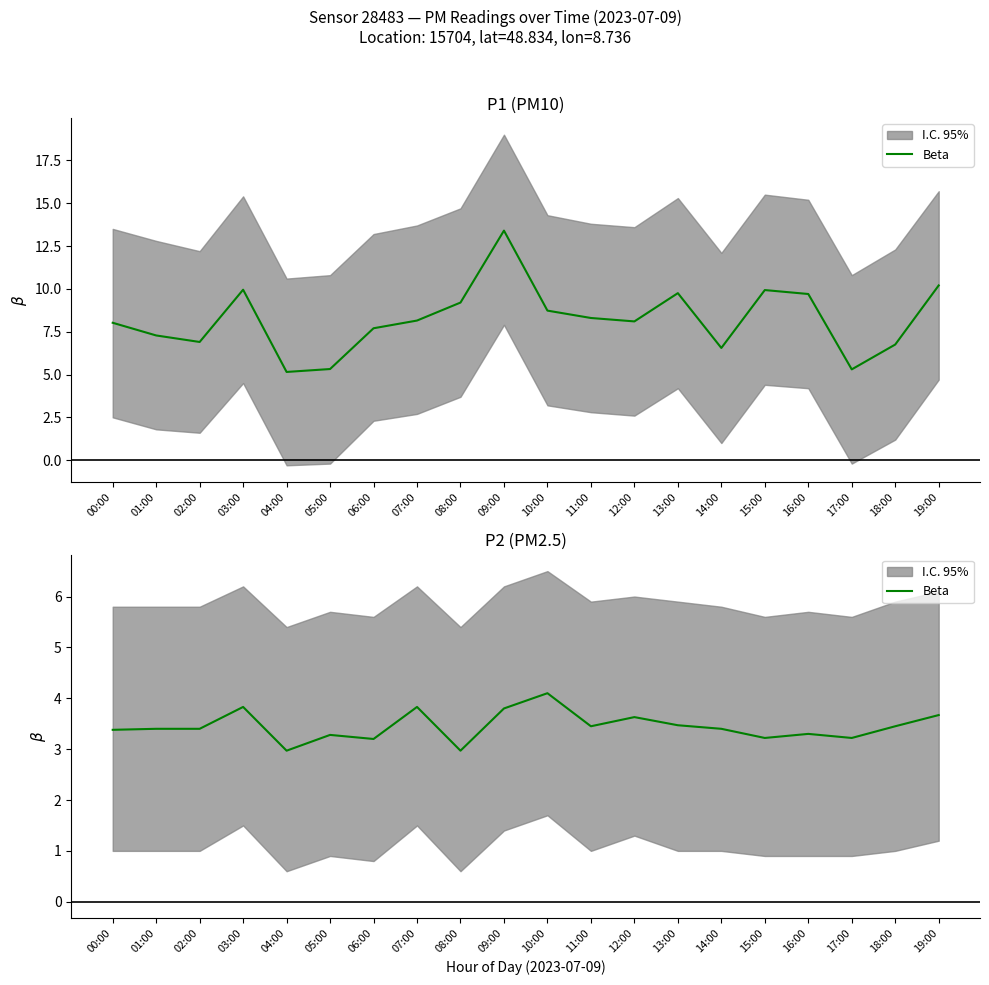

What is the difference between the values at 09:00 and 01:00?

0.4